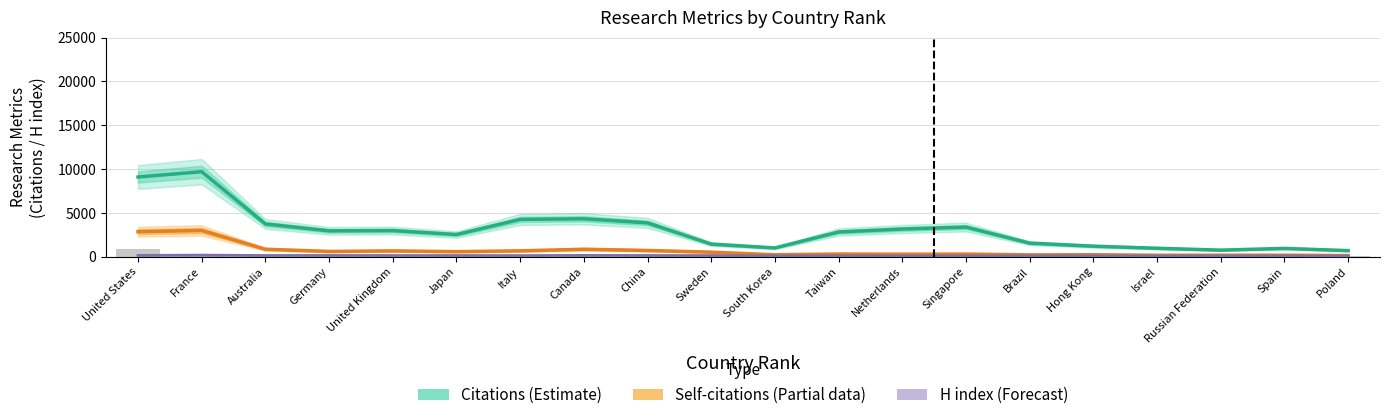

Which series has the largest total across all categories?

Citations (Estimate)